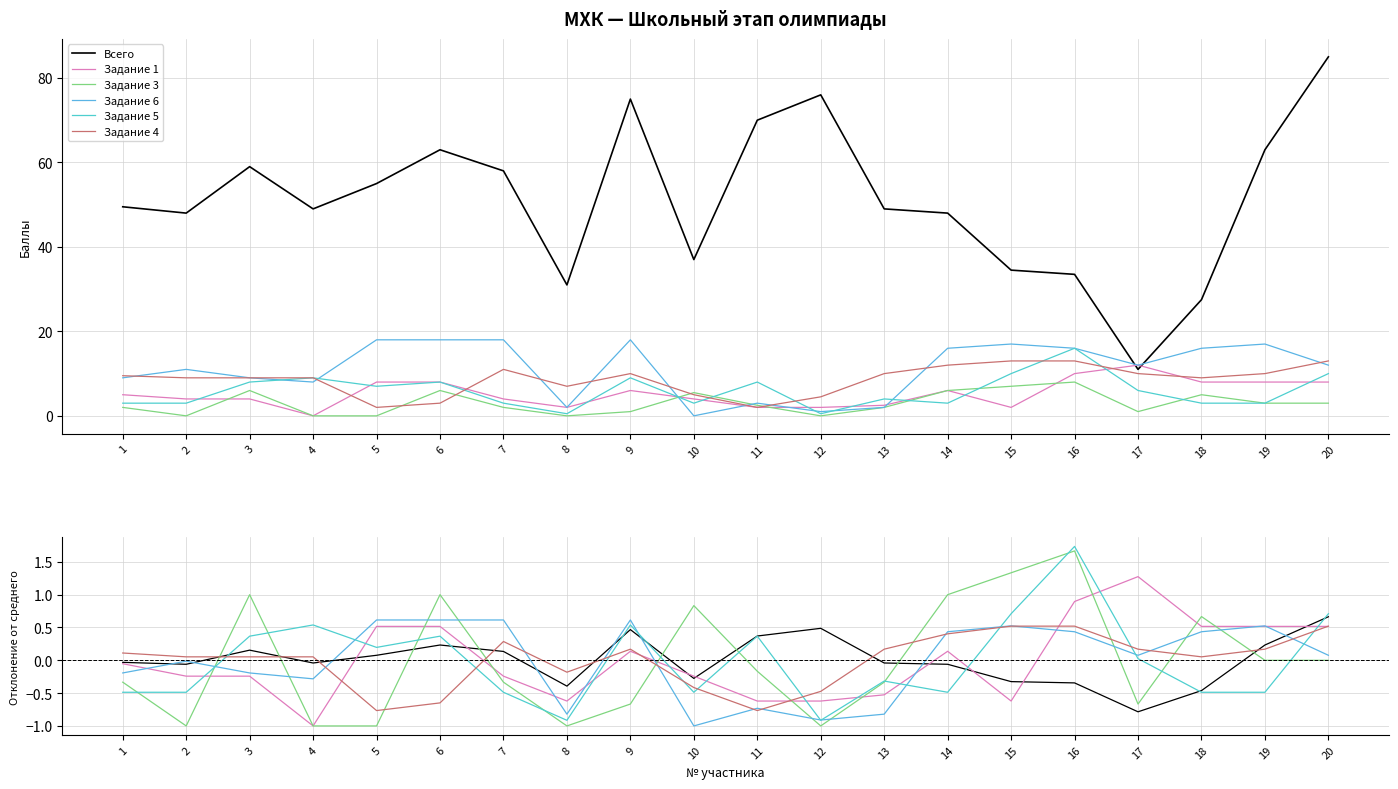

Which has a higher value, 10 or 15?

10